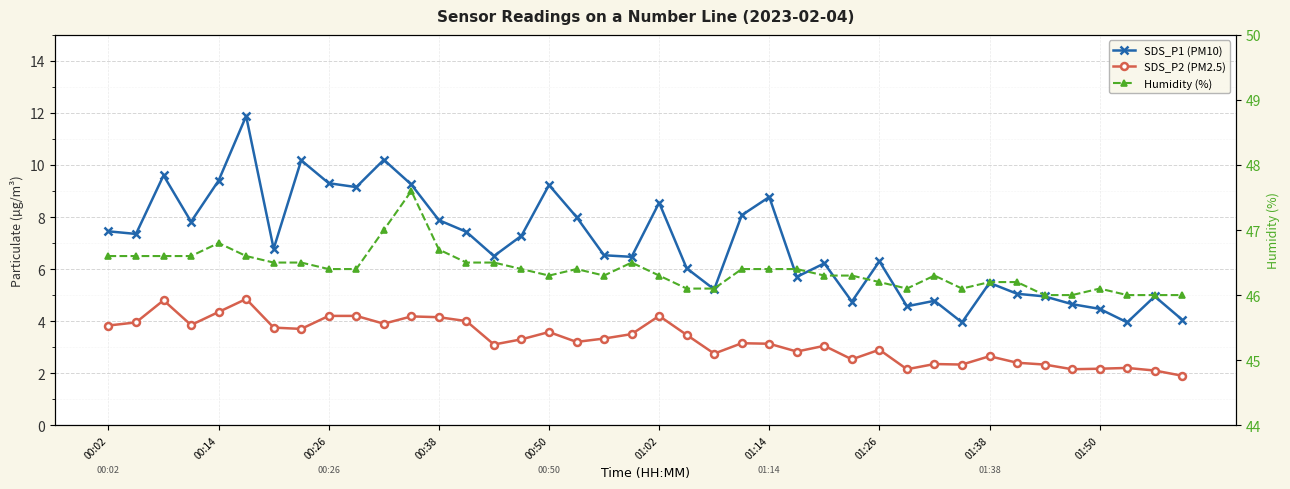

What are all the series names shown in the legend?

SDS_P1 (PM10), SDS_P2 (PM2.5), Humidity (%)